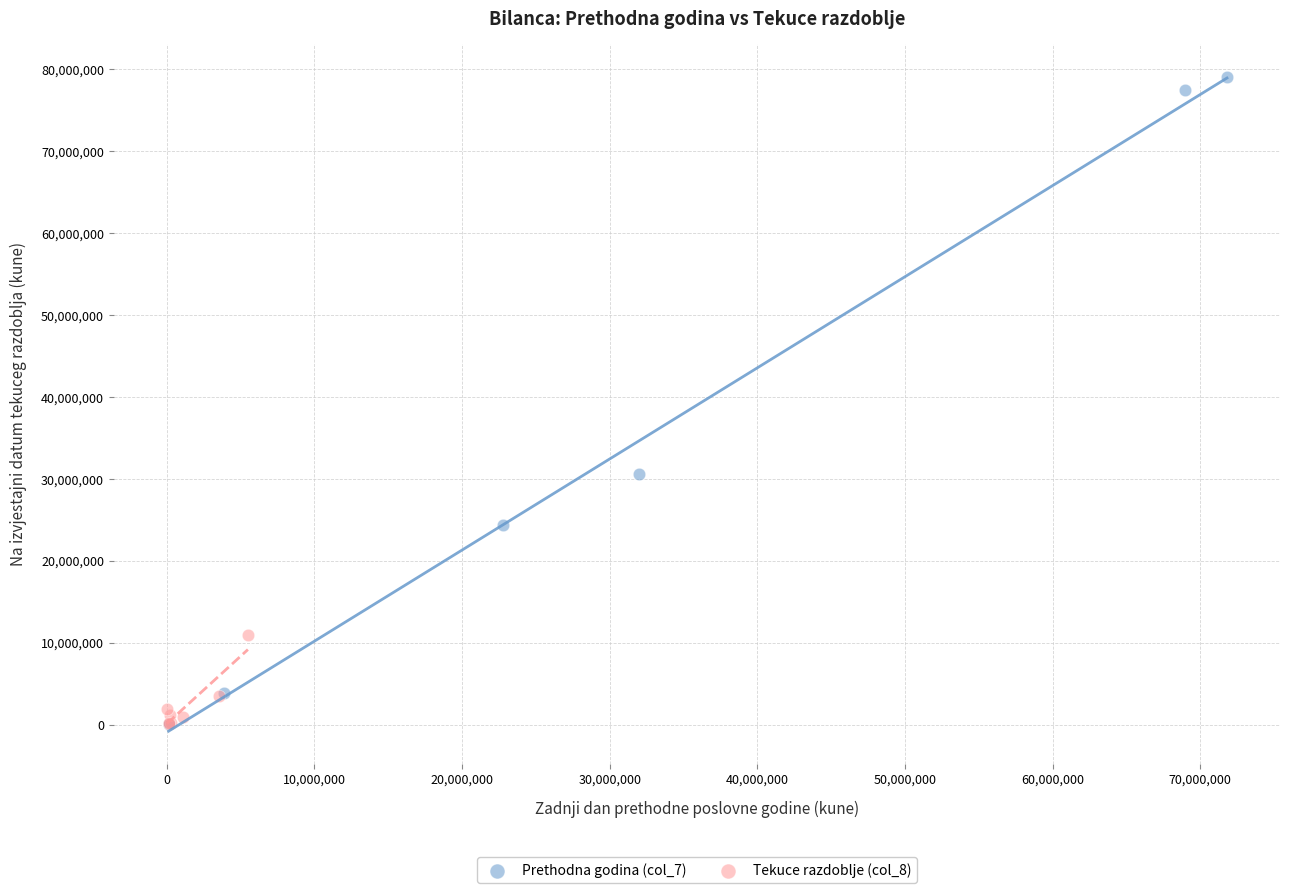

Which series has the widest spread of Y values?

Prethodna godina (col_7)